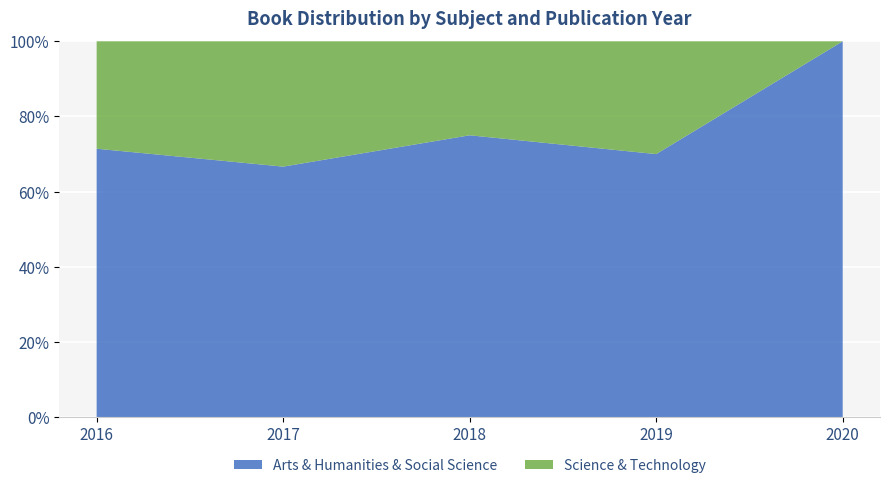

Reading left to right, what are all the values shown in this chart?

Arts & Humanities & Social Science: 2016=5	2017=4	2018=12	2019=7	2020=9
Science & Technology: 2016=2	2017=2	2018=4	2019=3	2020=0